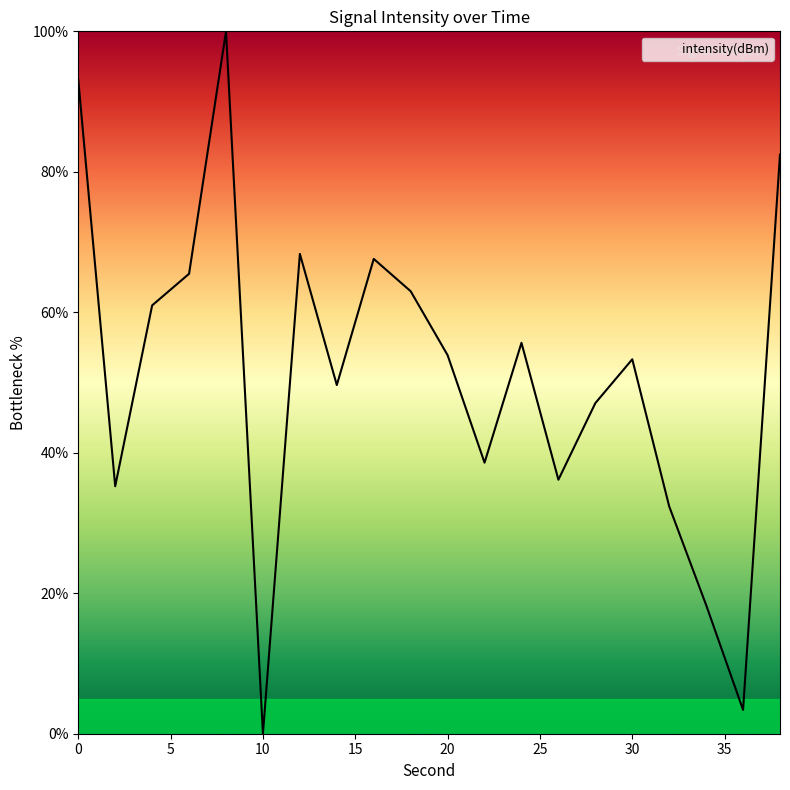

What is the difference between the maximum and minimum values?

100.0